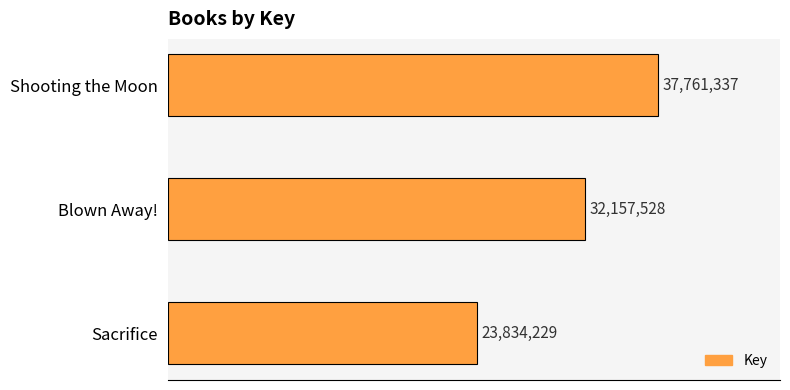

List the labels in order of value, smallest first.

Sacrifice, Blown Away!, Shooting the Moon